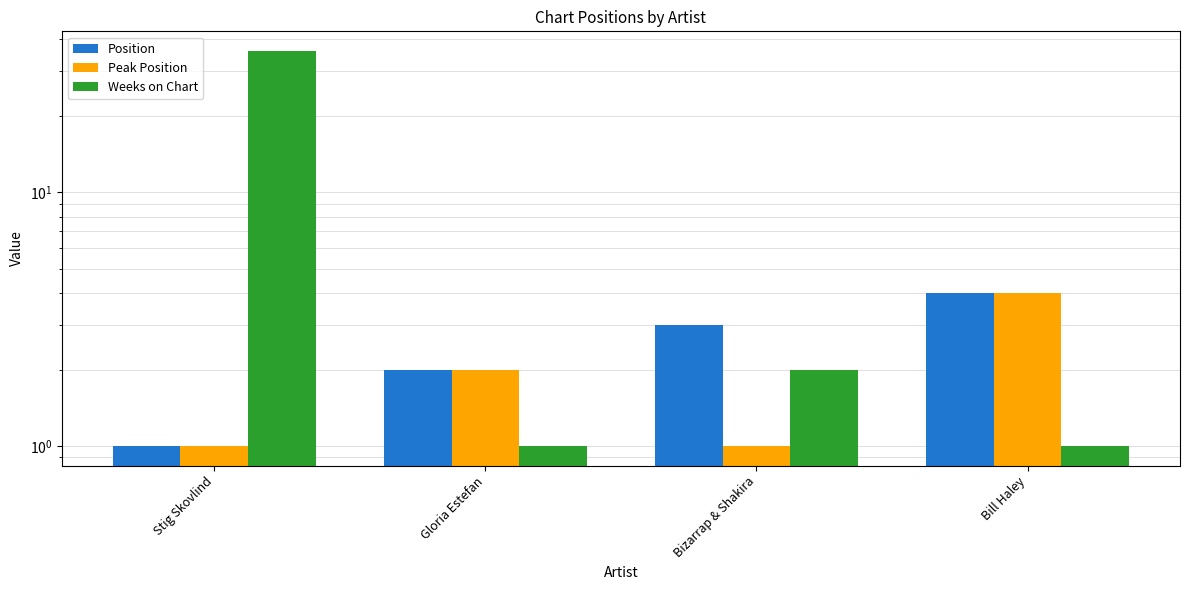

What is the label of the 4th bar from the right?

Stig Skovlind